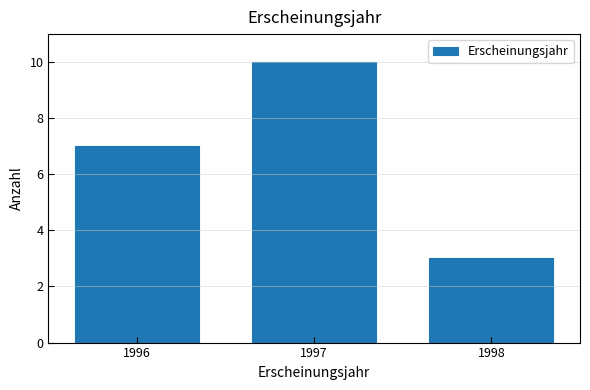

What is the height of the bar covering 1995.5 to 1996.5 on the x-axis? The values are not printed on the chart, so give them approximately, as read against the axis.

7